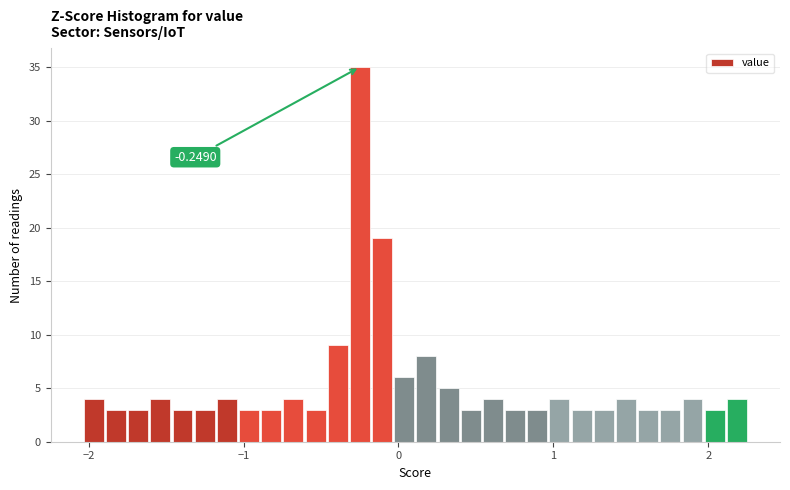

Around what value on the x-axis is the tallest bar? Give the approximate position of its centre, as read against the axis.

-0.2